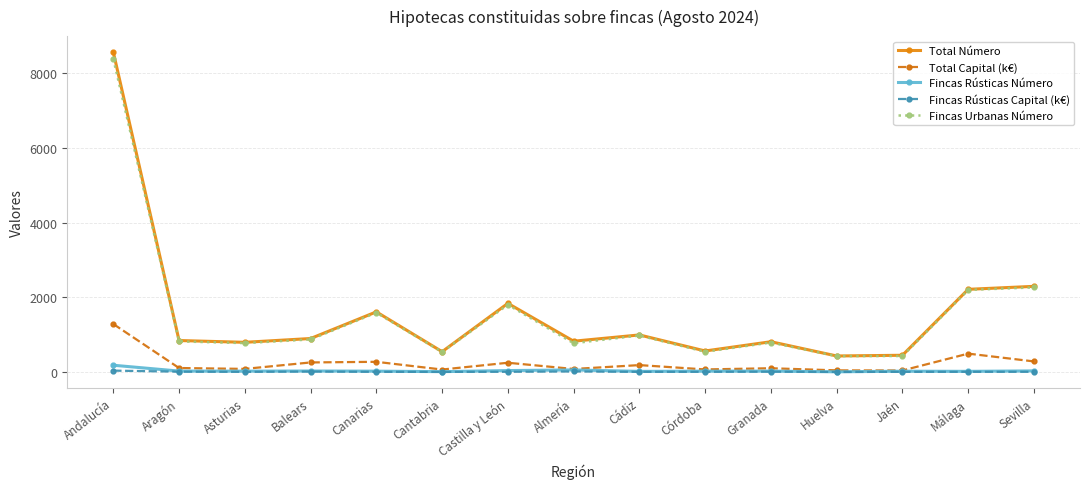

How many data points in Fincas Urbanas Número are less than 819?

7